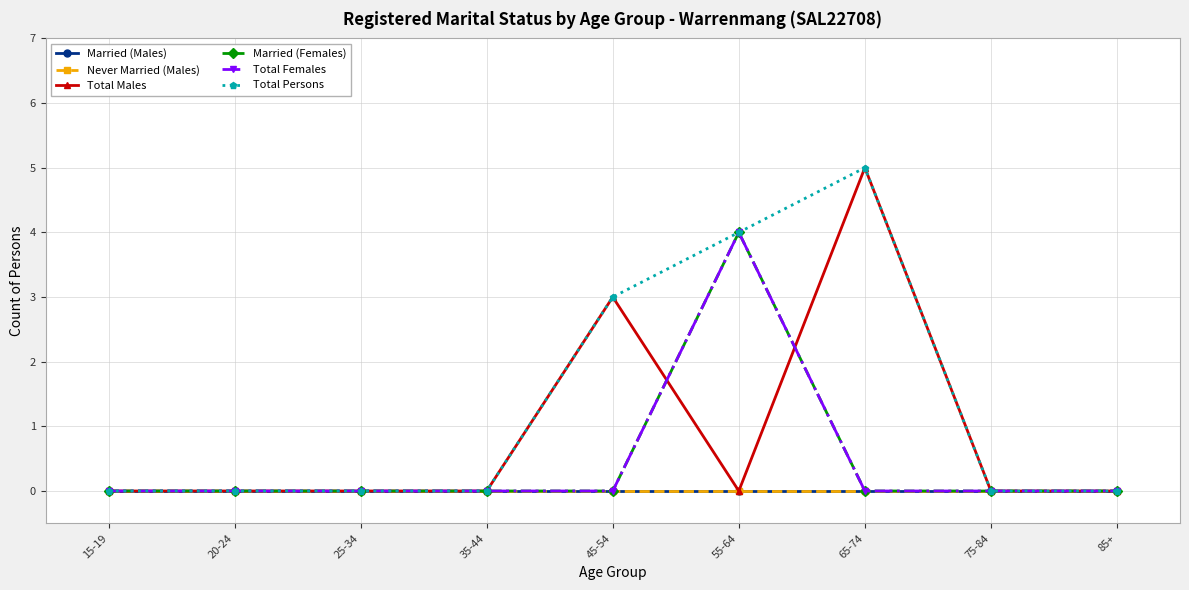

Is this an area chart (filled region under the line)?

No